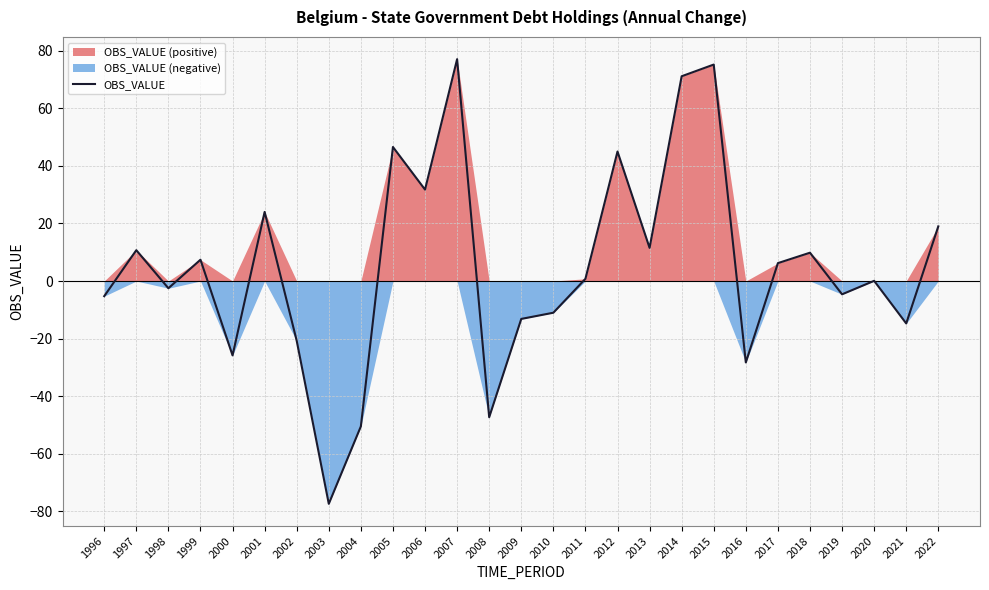

Between 2015 and 2013, which is larger?

2015